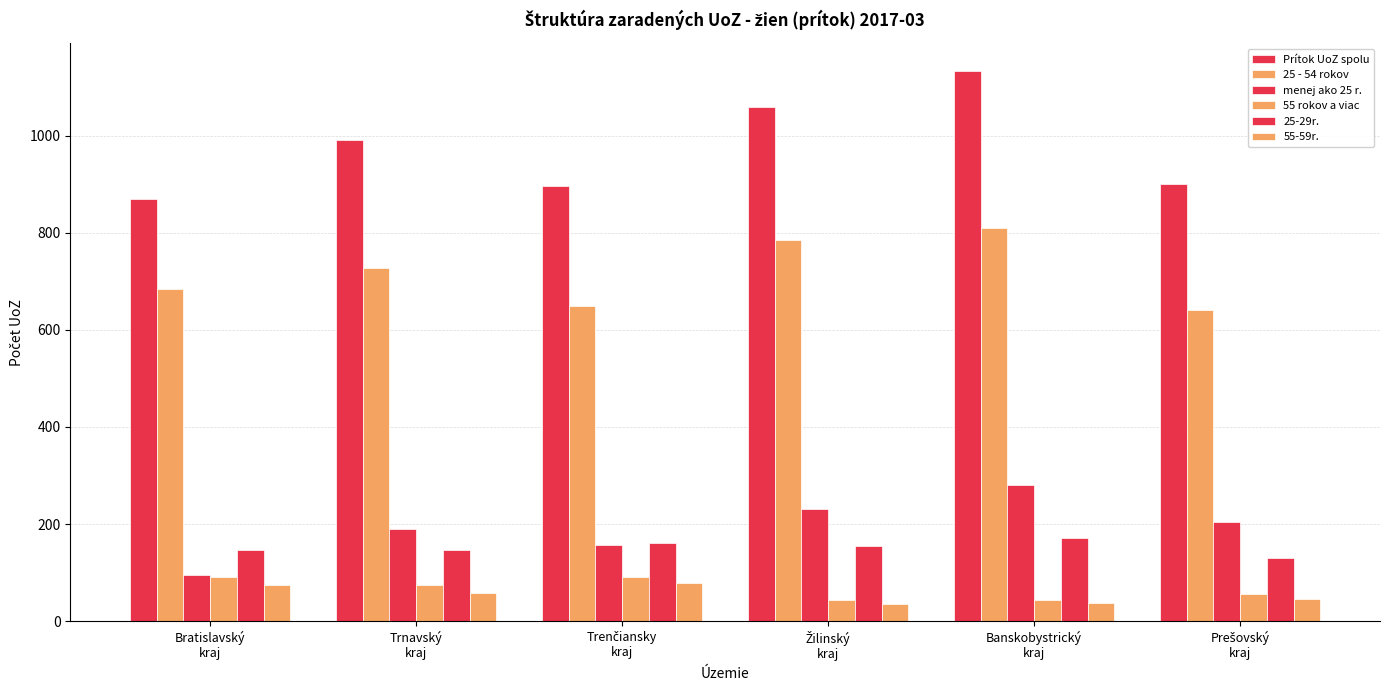

How many groups of bars are there?

6